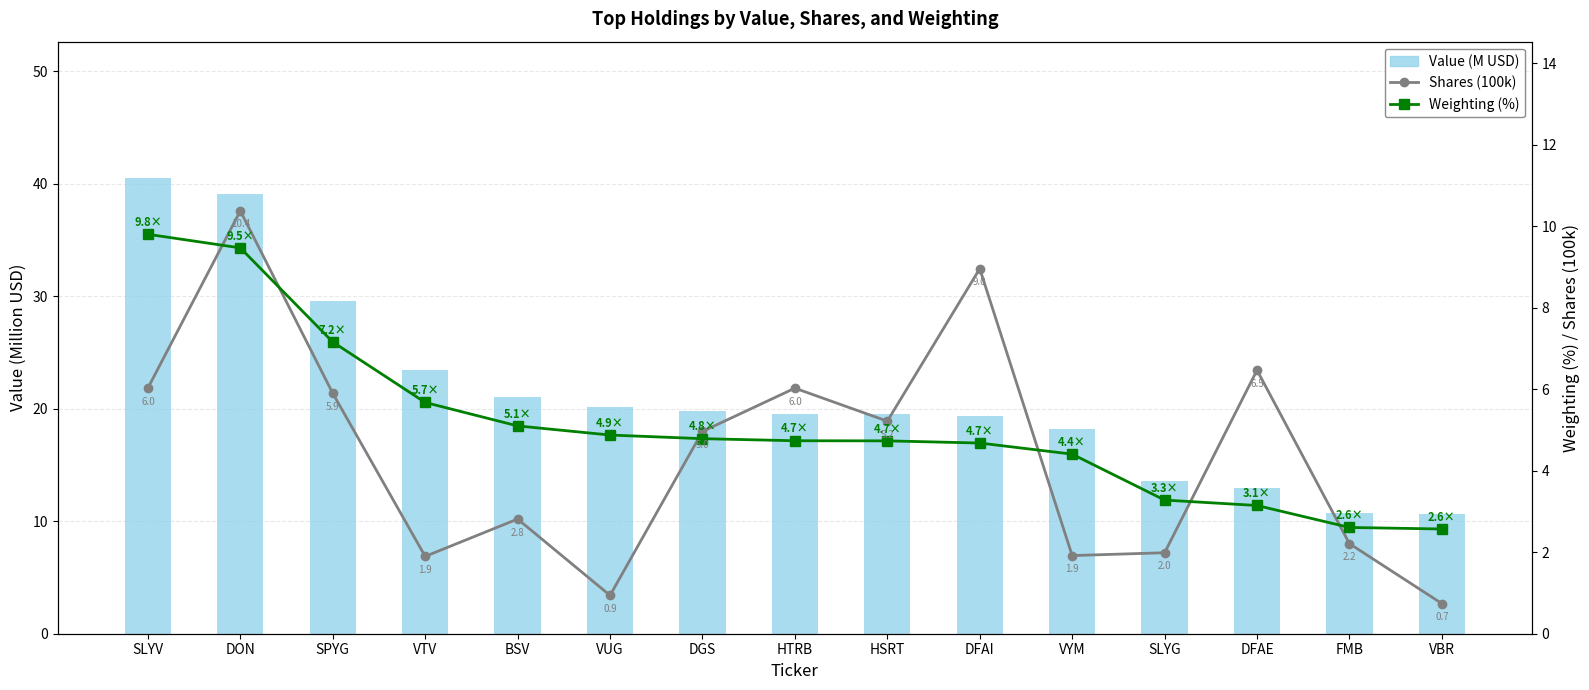

The Weighting (%) series shows 11.6 at SPYG. True or false?

False